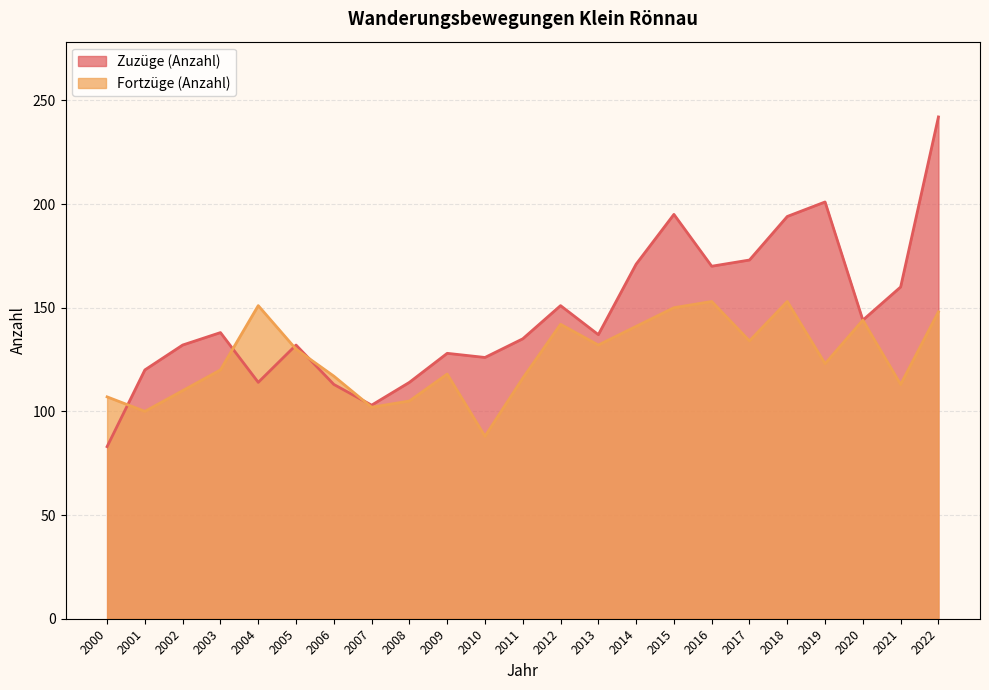

What is the difference between the maximum and minimum values in the Zuzüge (Anzahl) series?

159